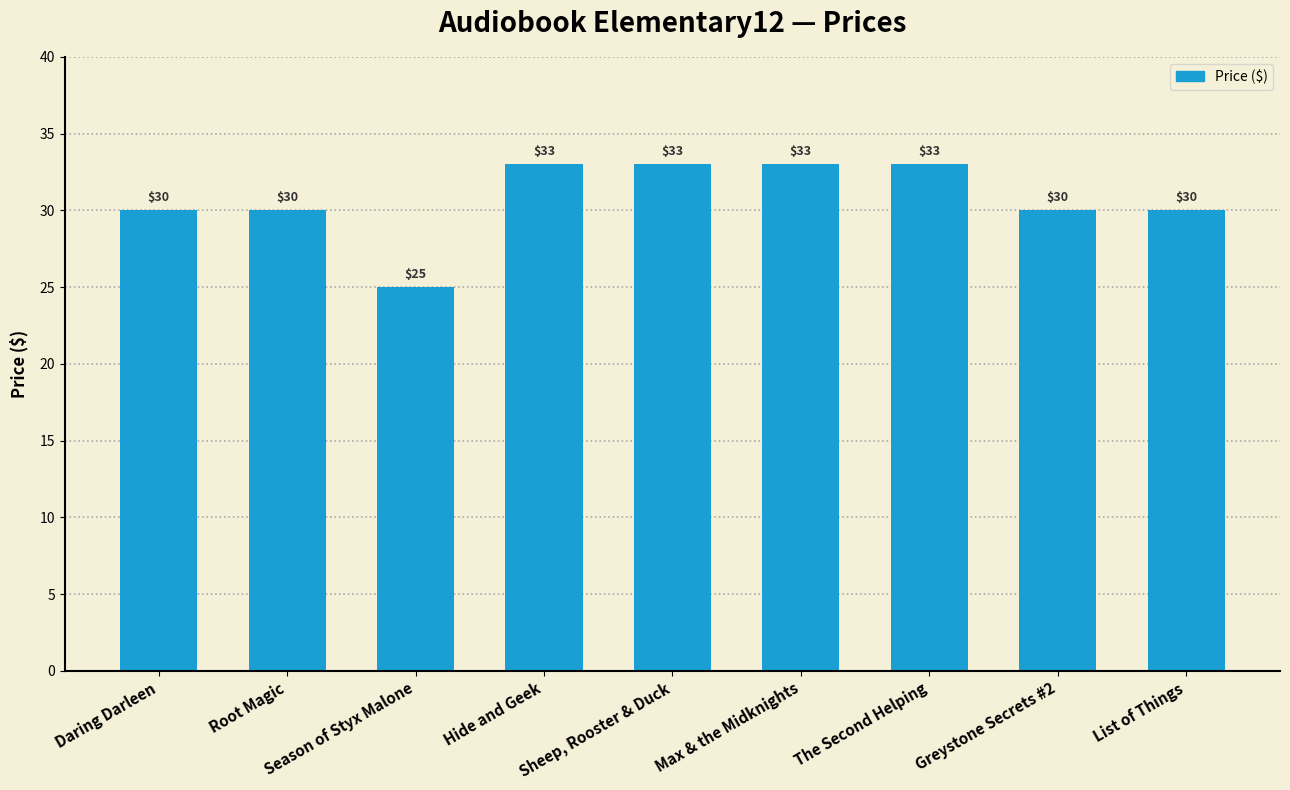

Reading right to left, transcribe all the data shown in this chart.

List of Things=30	Greystone Secrets #2=30	The Second Helping=33	Max & the Midknights=33	Sheep, Rooster & Duck=33	Hide and Geek=33	Season of Styx Malone=25	Root Magic=30	Daring Darleen=30